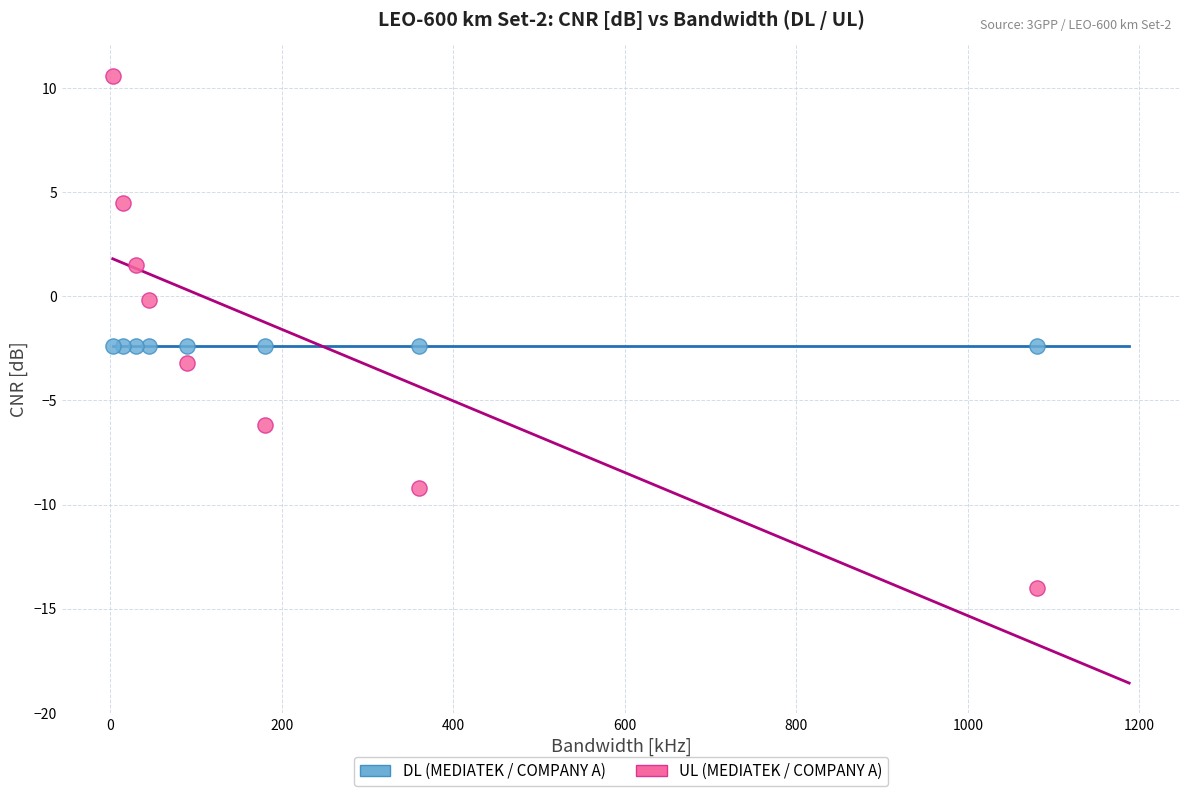

What are all the series names shown in the legend?

DL (MEDIATEK / COMPANY A), UL (MEDIATEK / COMPANY A)